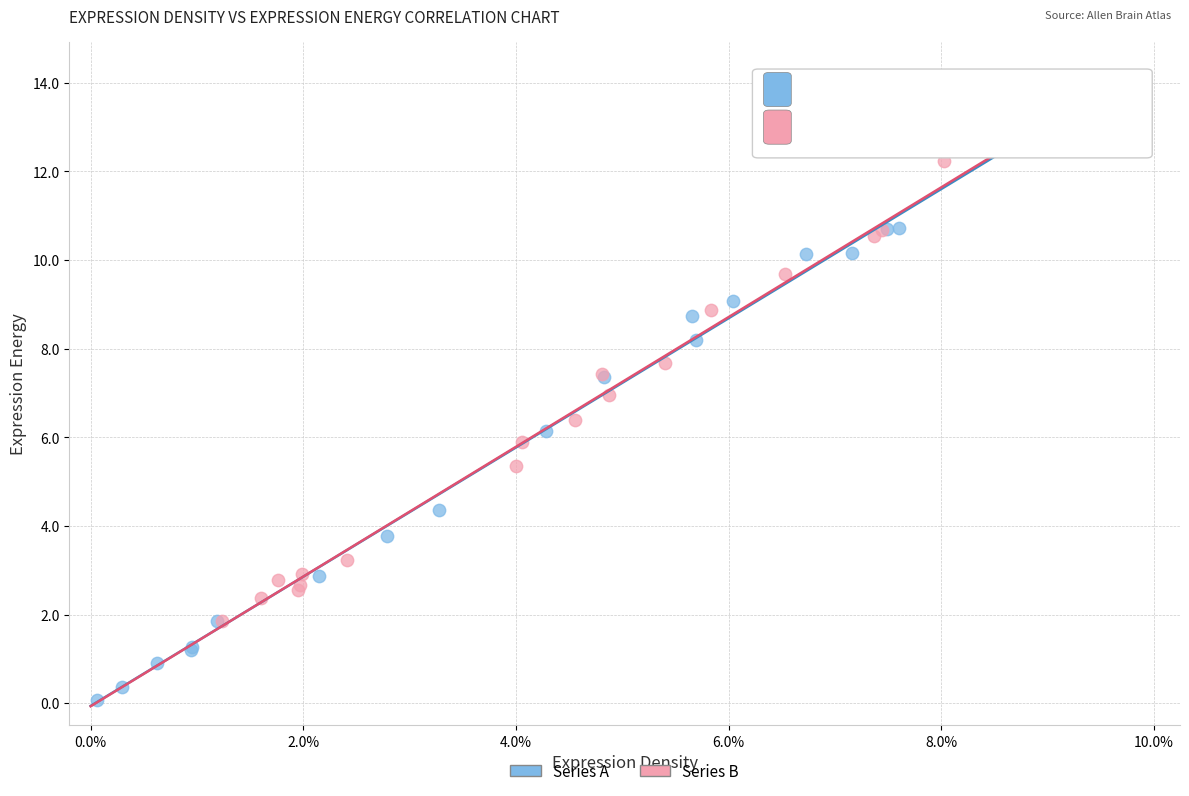

Which series has the largest Y range (max minus min)?

Series A